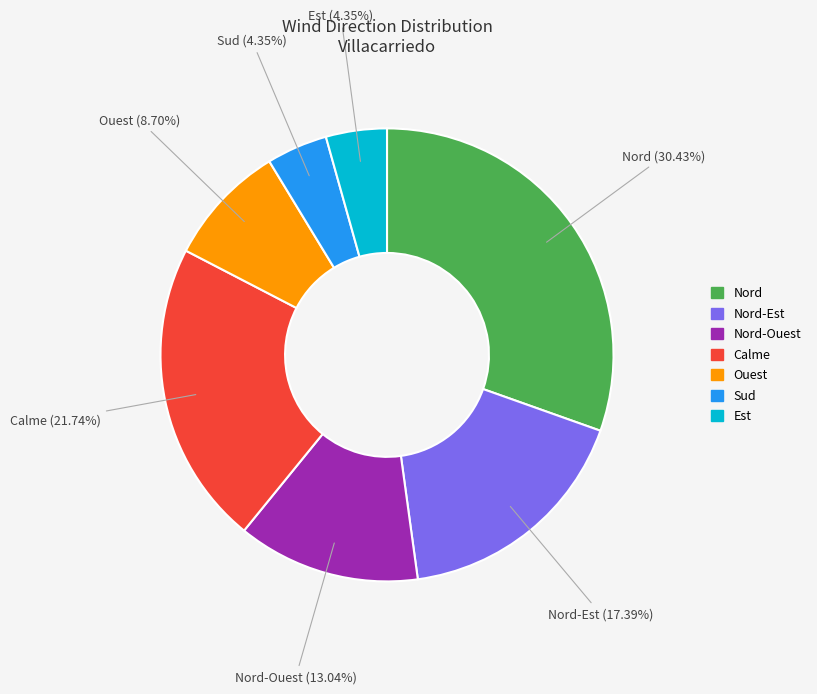

Is there a majority slice in this chart?

No